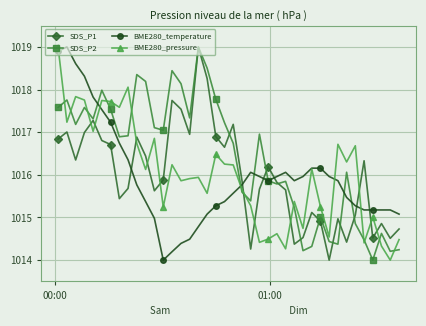

What is the value of the BME280_temperature point at the 22nd from the left?

1015.8